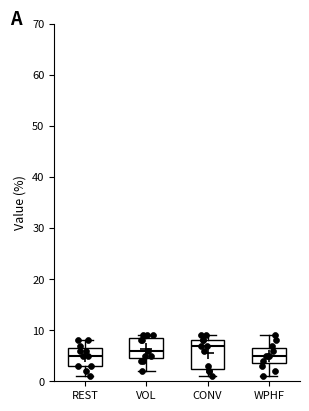

Reading left to right, read every box against the y-axis: the position of its median line, the range the box covers, and the ends of its whiskers. The values are not printed on the chart, so give them approximately, as read against the axis.

REST: median 5, box 3 to 7, whiskers 1 to 8
VOL: median 6, box 5 to 9, whiskers 2 to 9 (just above the box's upper edge)
CONV: median 7, box 3 to 8, whiskers 1 to 9
WPHF: median 5, box 4 to 7, whiskers 1 to 9